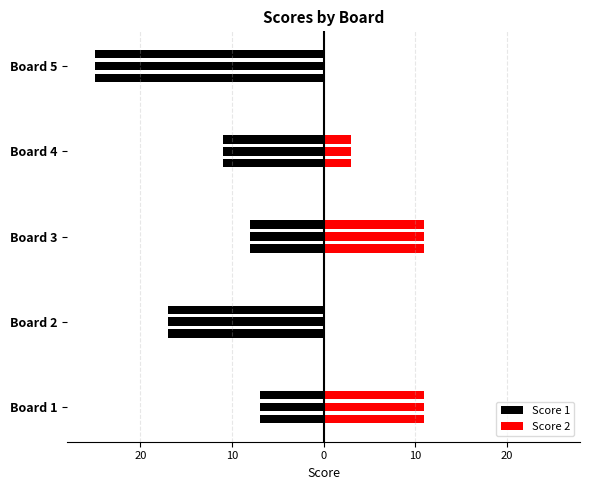

The Score 2 series shows 11 at Board 3. True or false?

True